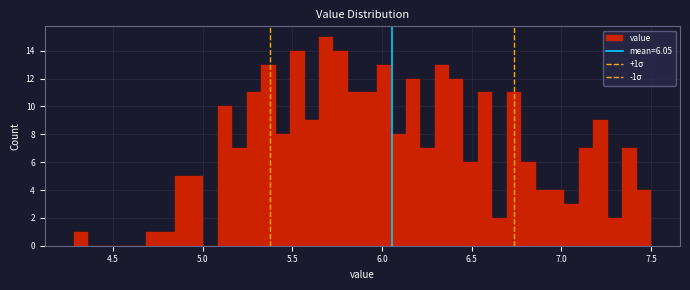

Around what value on the x-axis is the tallest bar? Give the approximate position of its centre, as read against the axis.

5.70